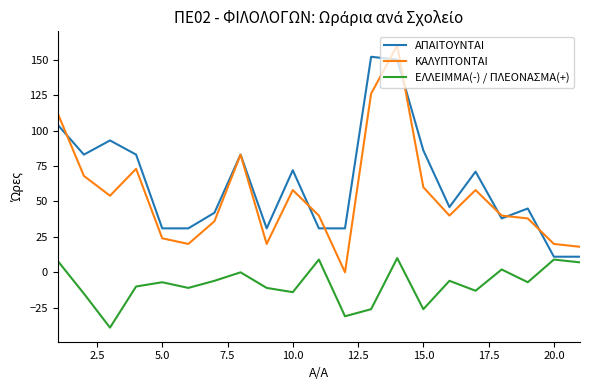

How many lines are shown in the chart?

3